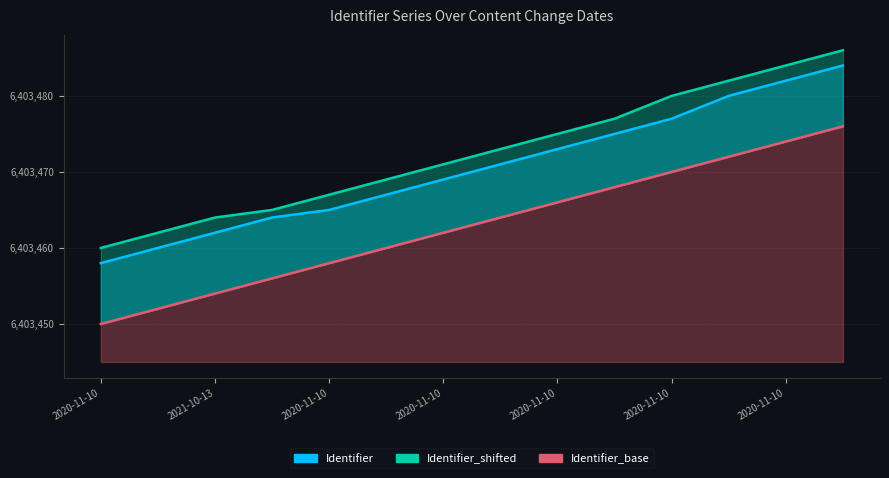

What is the difference between the Identifier values at 2021-10-13 and 2020-11-10?

15